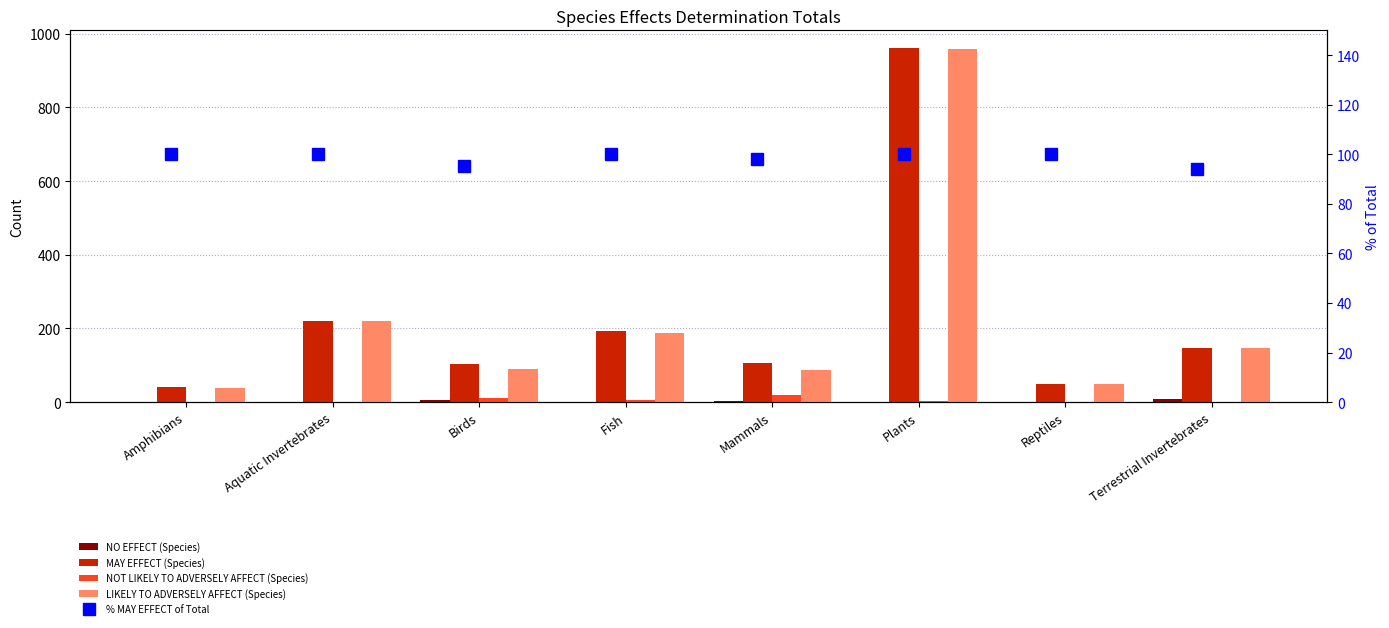

What is the total value across all series at Fish?

486.0